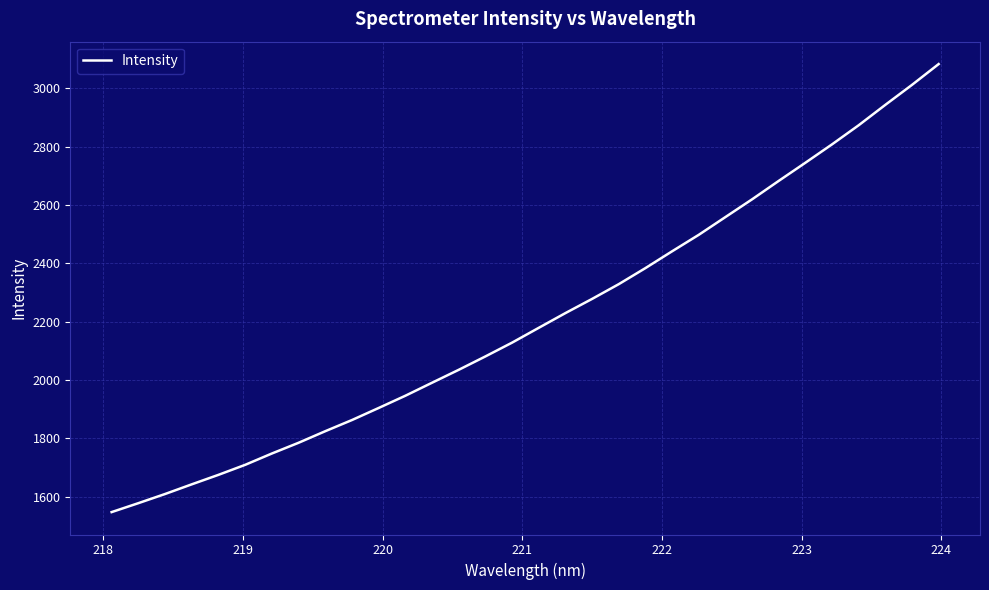

Reading right to left, extract all data points from this chart.

3083.1	3011.8	2943.4	2873.5	2808.0	2744.9	2682.7	2619.5	2558.7	2497.8	2441.4	2383.8	2328.7	2278.2	2229.5	2179.0	2128.2	2081.0	2035.1	1990.8	1946.2	1904.2	1862.9	1824.7	1785.0	1748.2	1709.3	1675.1	1642.5	1609.4	1577.9	1547.3